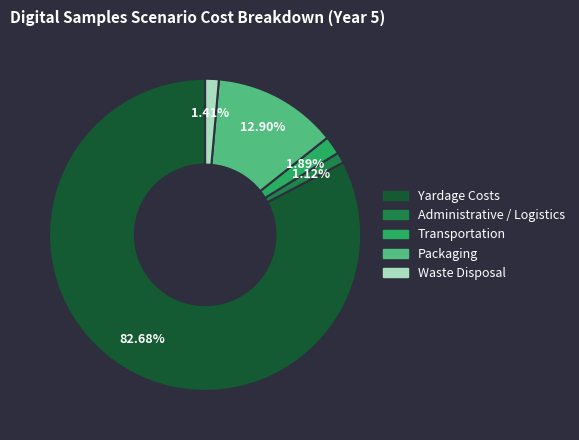

What is the largest slice in the pie chart?

Yardage Costs